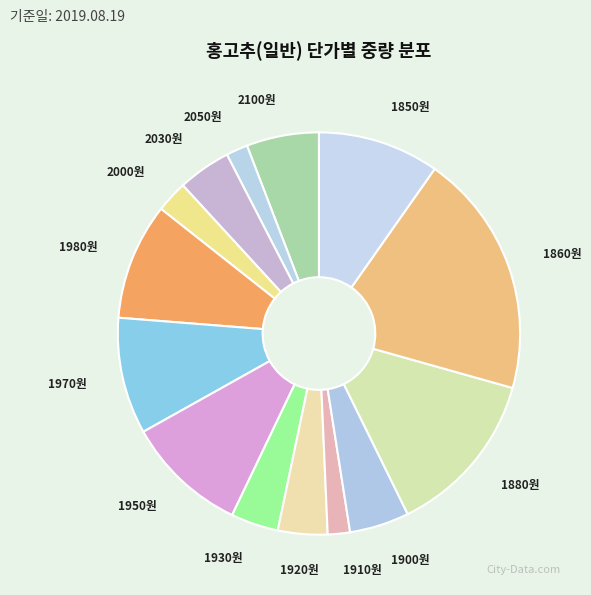

Which category has the biggest portion of the pie?

1860원